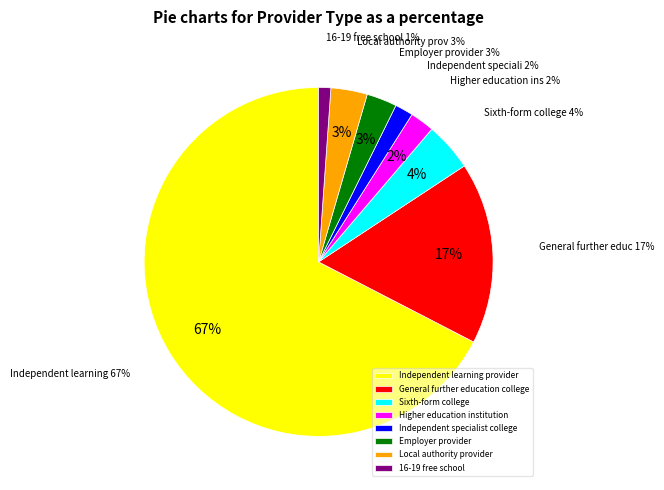

Rank the categories by value from lowest to highest.

16-19 free school, Independent specialist college, Higher education institution, Employer provider, Local authority provider, Sixth-form college, General further education college, Independent learning provider